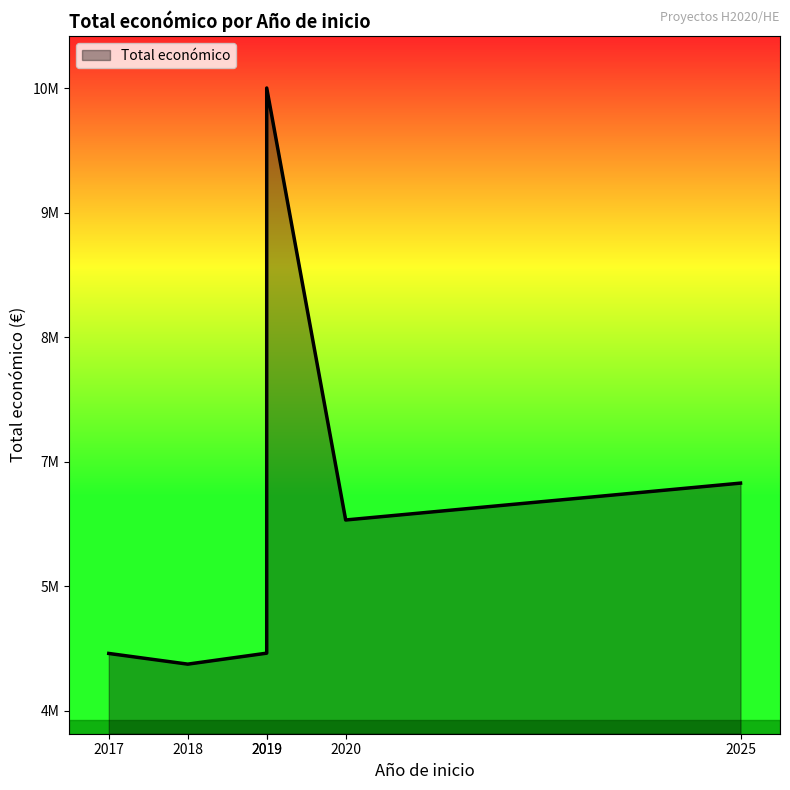

Rank the categories by value from highest to lowest.

2019, 2025, 2020, 2019, 2017, 2018